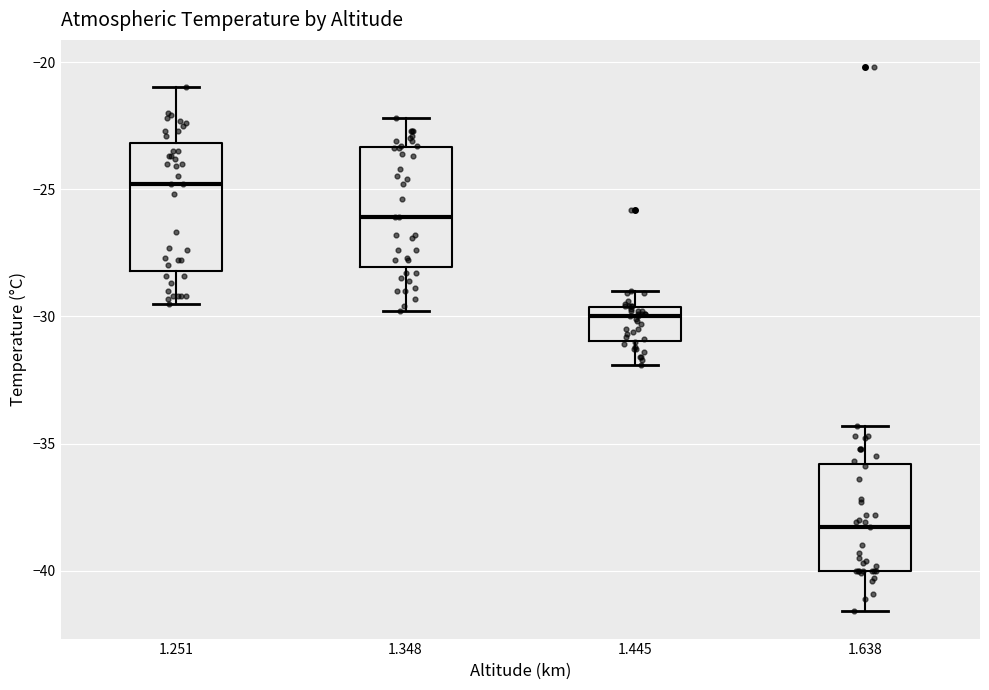

Reading left to right, read every box against the y-axis: the position of its median line, the range the box covers, and the ends of its whiskers. The values are not printed on the chart, so give them approximately, as read against the axis.

1.251: median -25.0, box -28.0 to -23.0, whiskers -29.5 to -21.0
1.348: median -26.0, box -28.0 to -23.5, whiskers -30.0 to -22.0
1.445: median -30.0, box -31.0 to -29.5, whiskers -32.0 to -29.0
1.638: median -38.5, box -40.0 to -36.0, whiskers -41.5 to -34.5